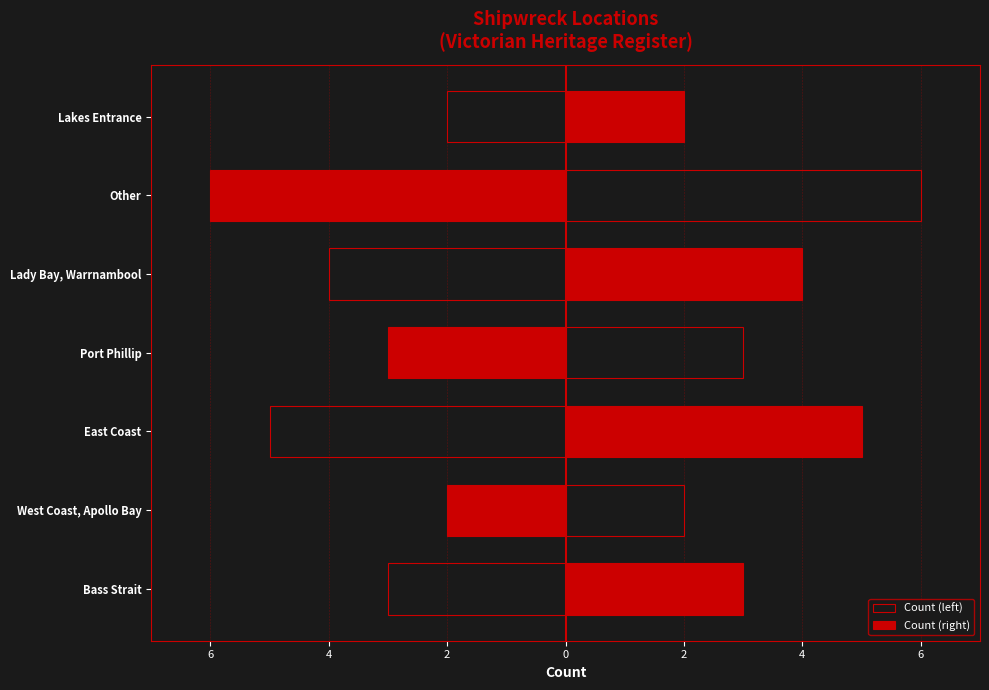

Rank the series by their maximum value, from lowest to highest.

Count (left), Count (right)